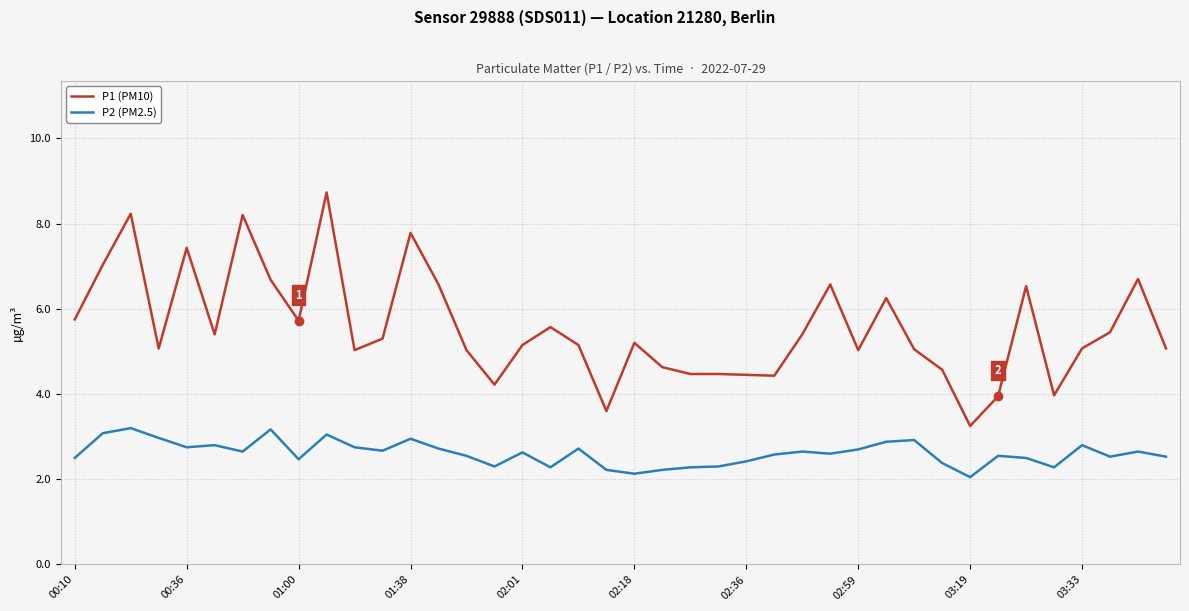

Which series has the largest range (max minus min)?

P1 (PM10)